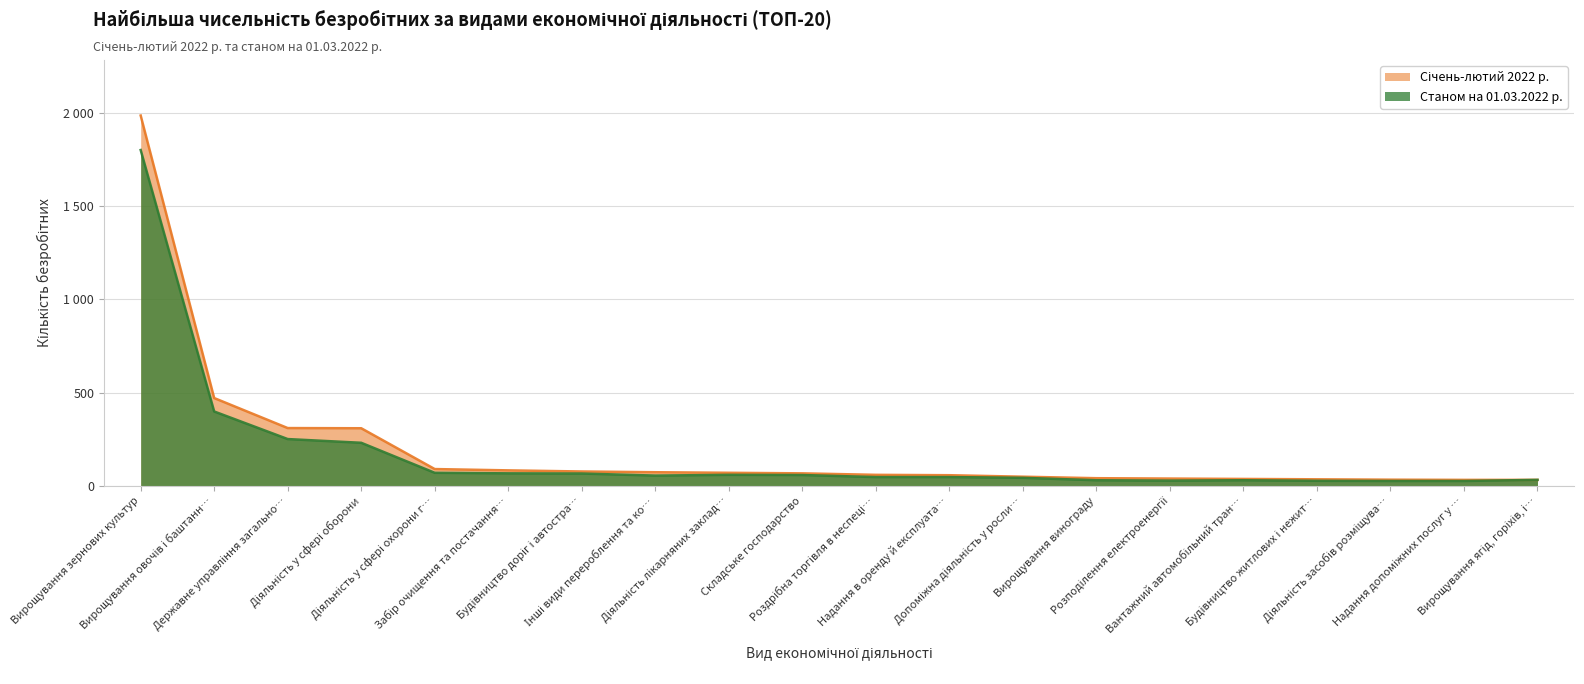

What is the minimum value for Січень-лютий 2022 р.?

32